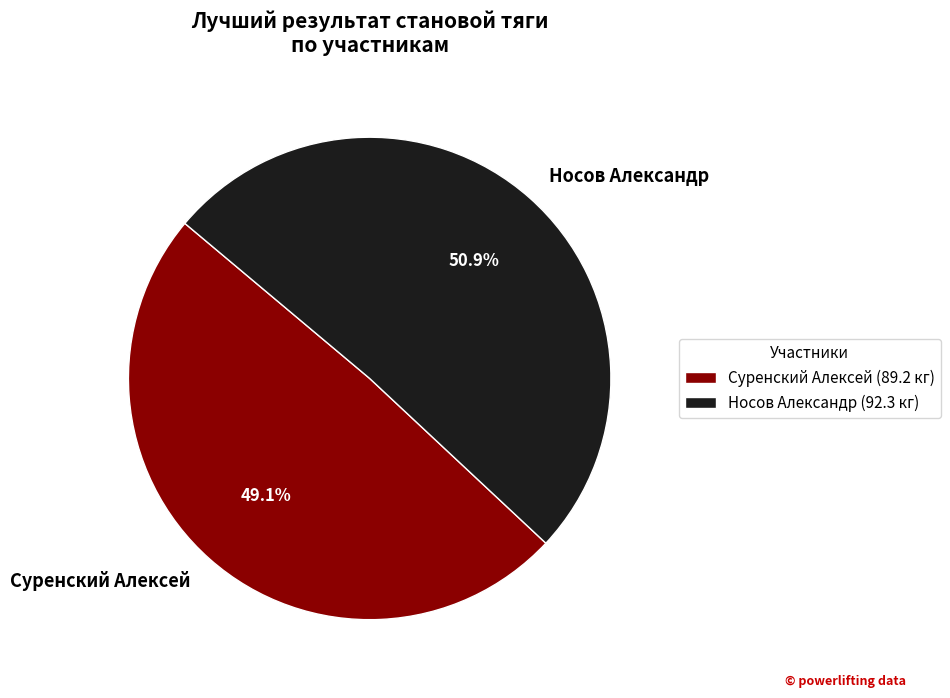

Which slice represents more than half of the pie?

Носов Александр